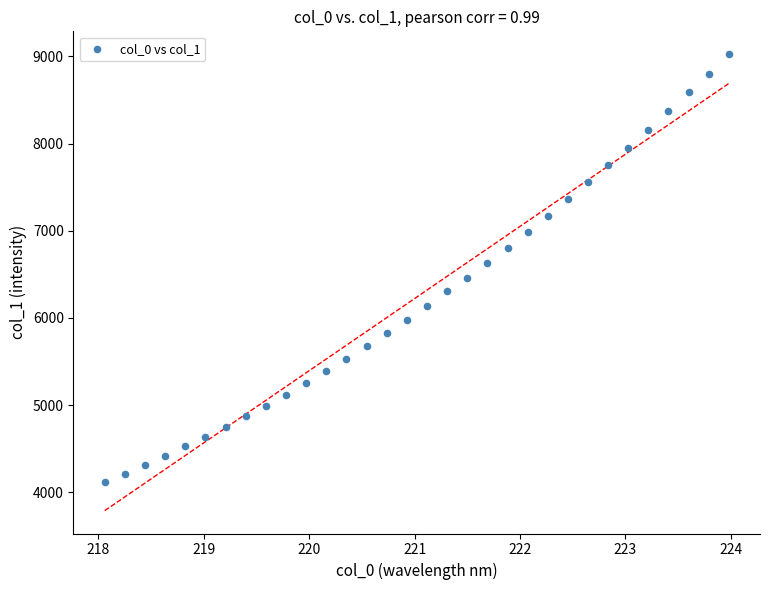

What is the range of X values (max minus min)?

5.9